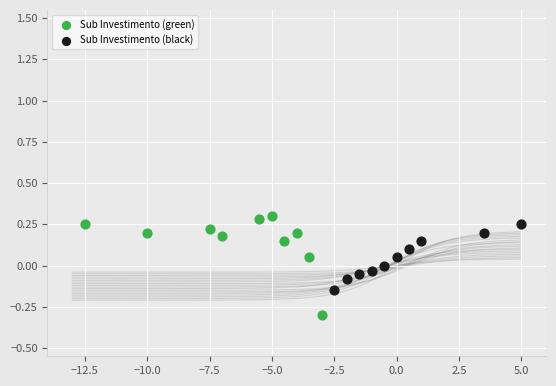

Which series reaches the minimum Y coordinate?

Sub Investimento (green)